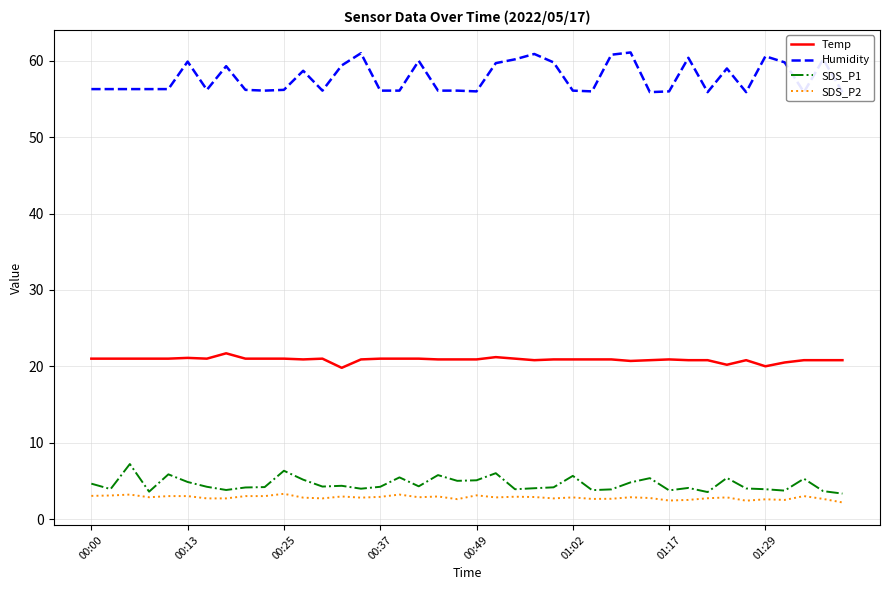

True or false: Temp and Humidity cross at least once.

False